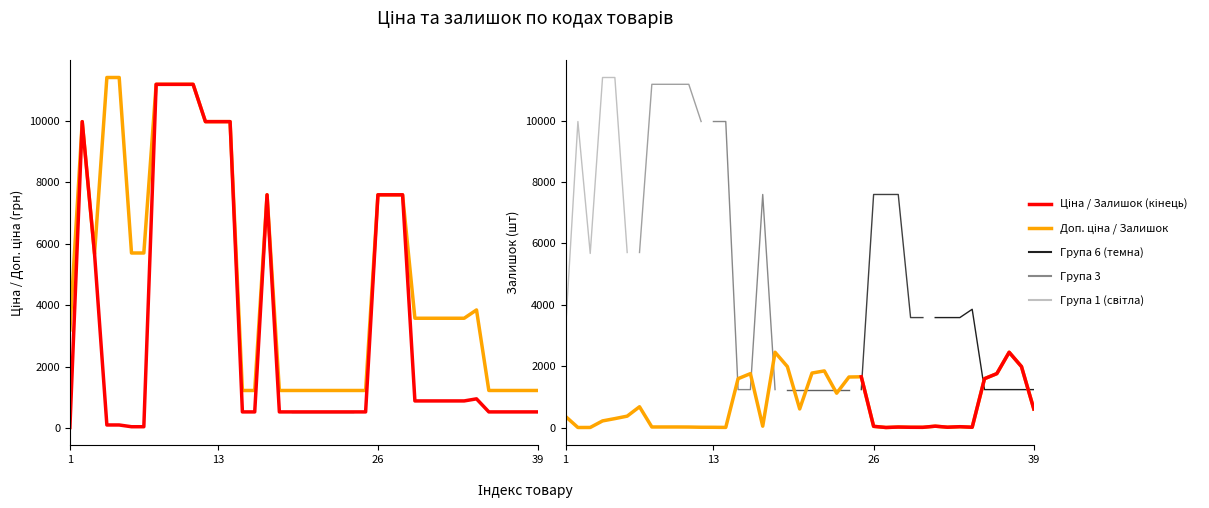

What is the difference between the maximum and minimum values in the Ціна series?

11156.1